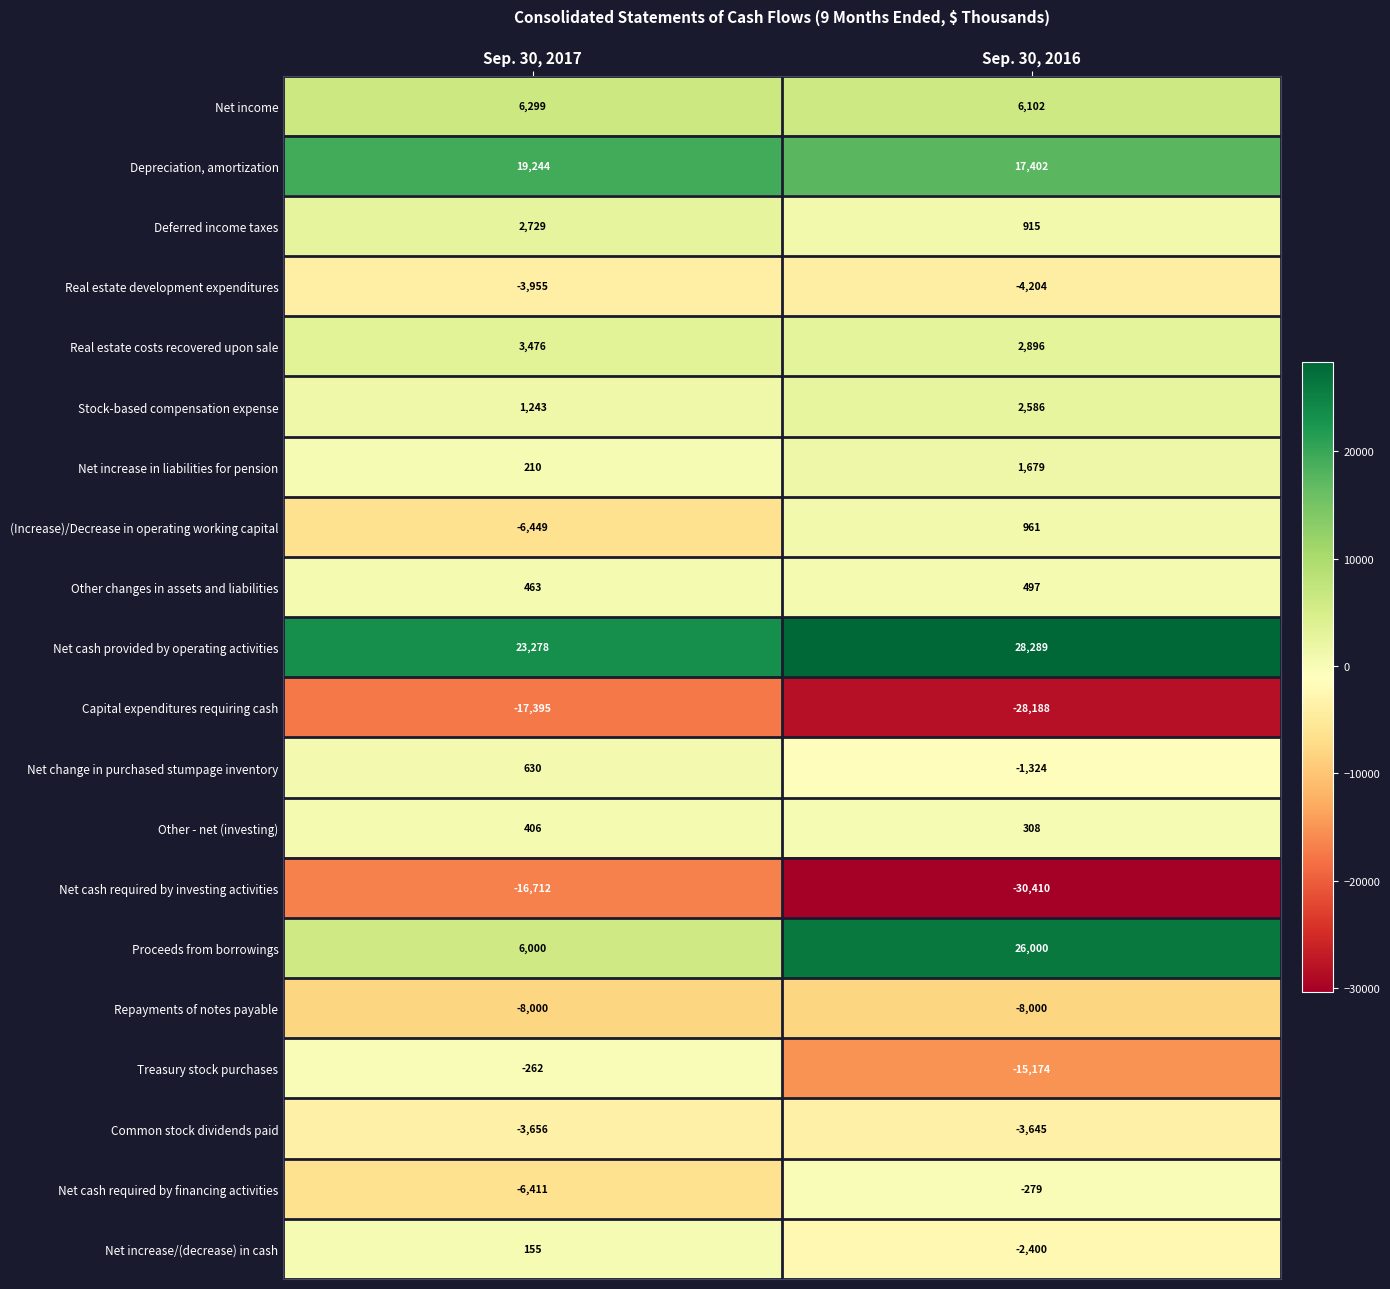

Is it true that Real estate development expenditures equals -1328 at Sep. 30, 2017?

False